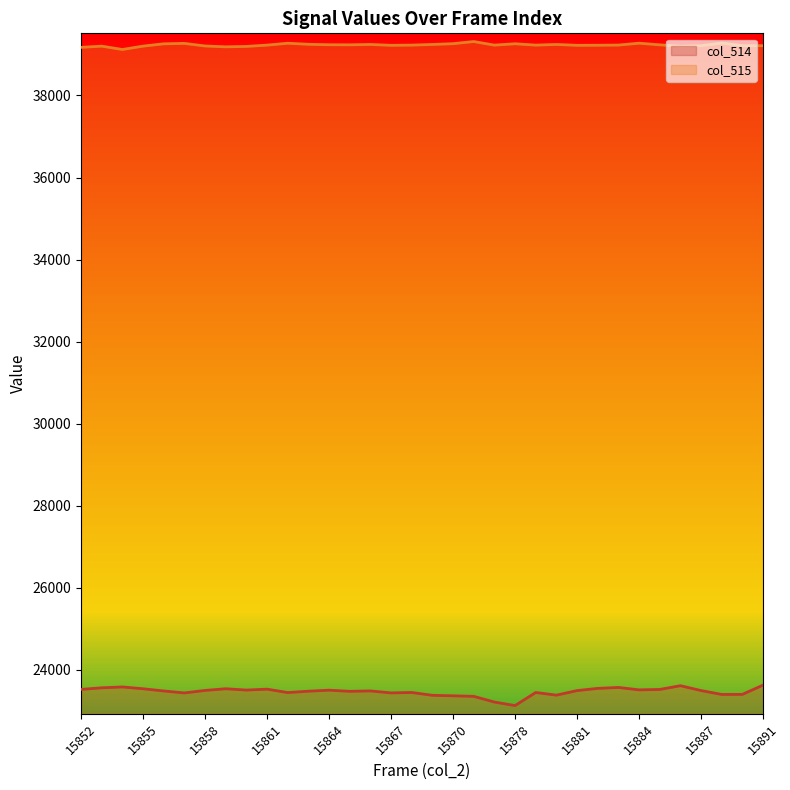

Where does the col_514 series first go above 23494?

15852